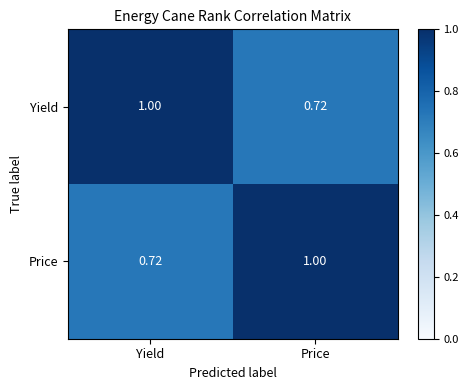

At which label is Price closest to 0?

Yield